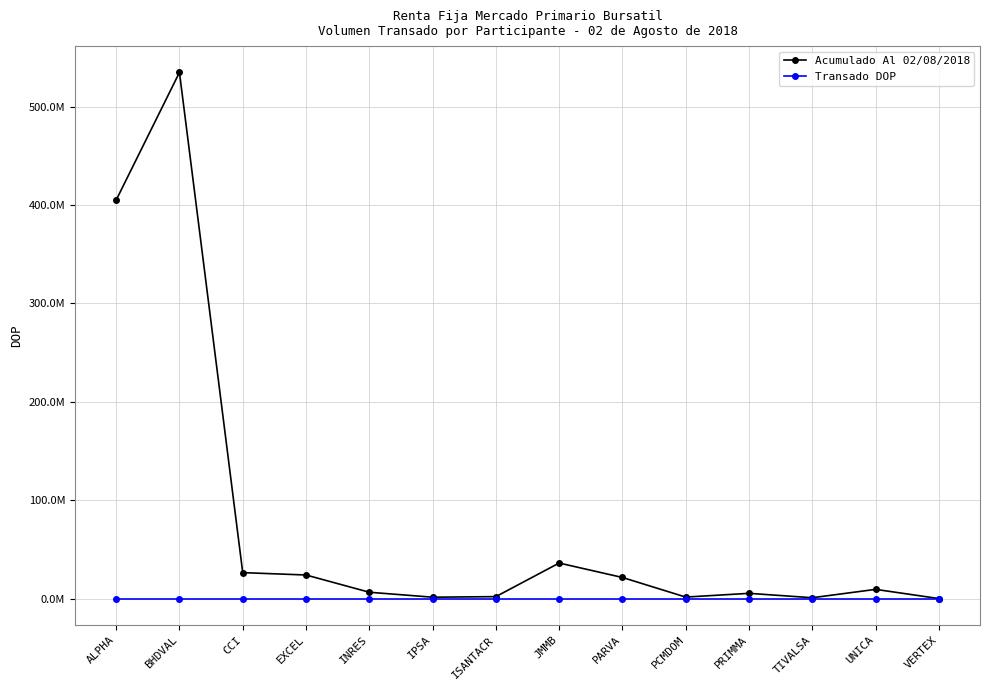

Reading left to right, transcribe all the data shown in this chart.

Acumulado Al 02/08/2018: ALPHA=405030771.3	BHDVAL=534769777.5	CCI=26501358.1	EXCEL=24092782.8	INRES=6571553.4	IPSA=1531502.3	ISANTACR=2116184.9	JMMB=36242766.8	PARVA=21569568.8	PCMDOM=1652699.0	PRIMMA=5455762.0	TIVALSA=988066.0	UNICA=9487151.3	VERTEX=148209.9
Transado DOP: ALPHA=0.0	BHDVAL=0.0	CCI=0.0	EXCEL=0.0	INRES=0.0	IPSA=0.0	ISANTACR=0.0	JMMB=0.0	PARVA=0.0	PCMDOM=0.0	PRIMMA=0.0	TIVALSA=0.0	UNICA=0.0	VERTEX=0.0